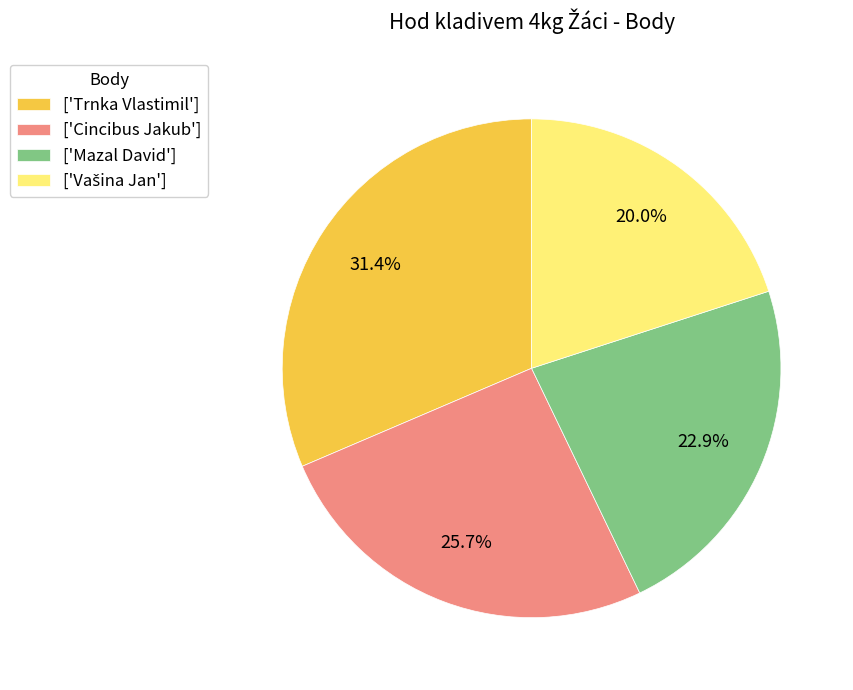

Is ['Mazal David'] the majority of the pie?

No